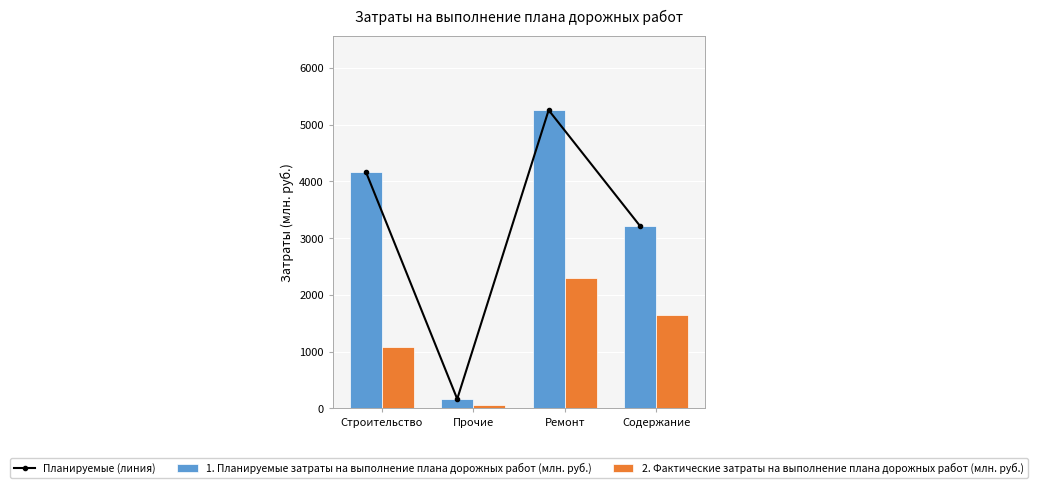

Between Прочие and Ремонт, which series saw the biggest shift?

Планируемые (линия)